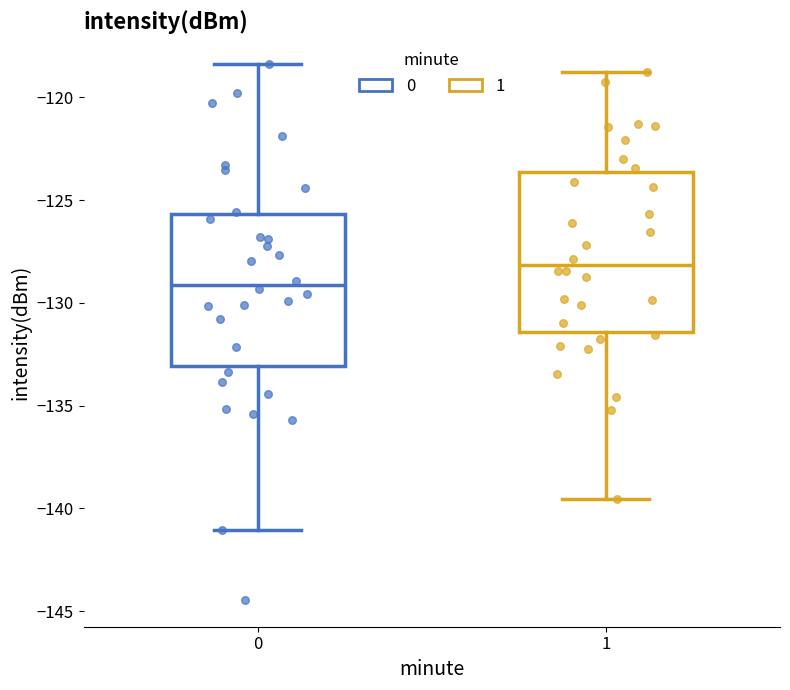

Reading left to right, transcribe this box plot: for each box, give where its median line is, the range the box spans, and where its two whiskers end, as read against the y-axis. The values are not printed on the chart, so give them approximately, as read against the axis.

0: median -129.0, box -133.0 to -125.5, whiskers -141.0 to -118.5
1: median -128.0, box -131.5 to -123.5, whiskers -139.5 to -119.0